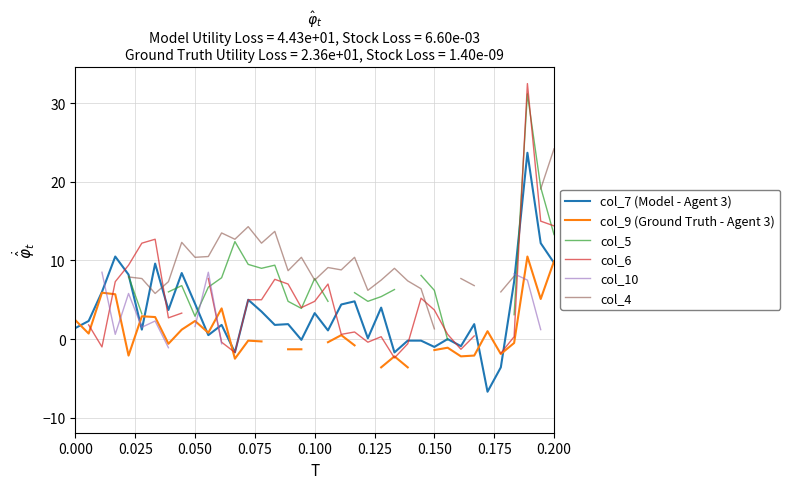

How many interior local peaks does the col_4 series have?

8